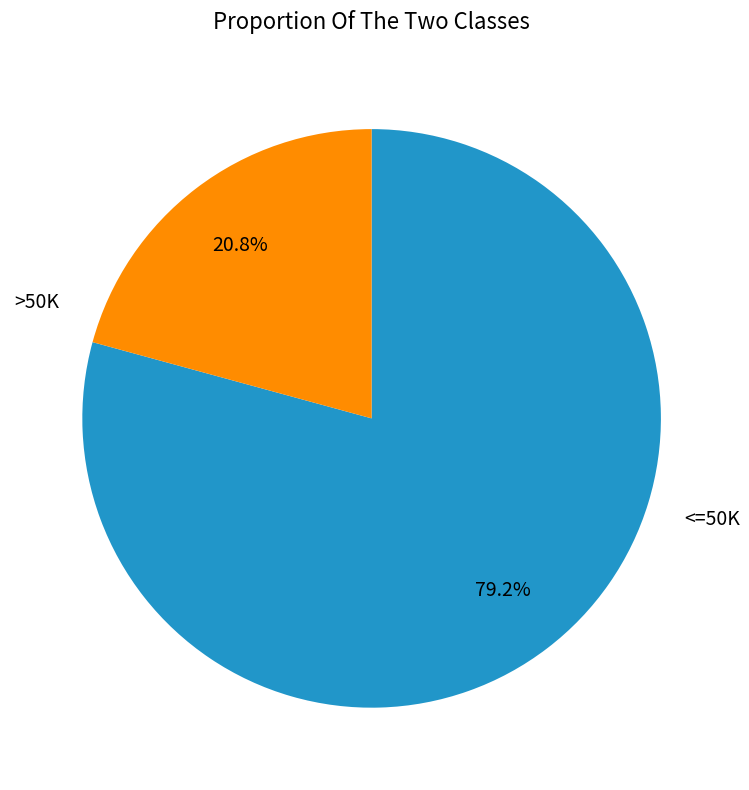

Rank the categories by value from highest to lowest.

<=50K, >50K